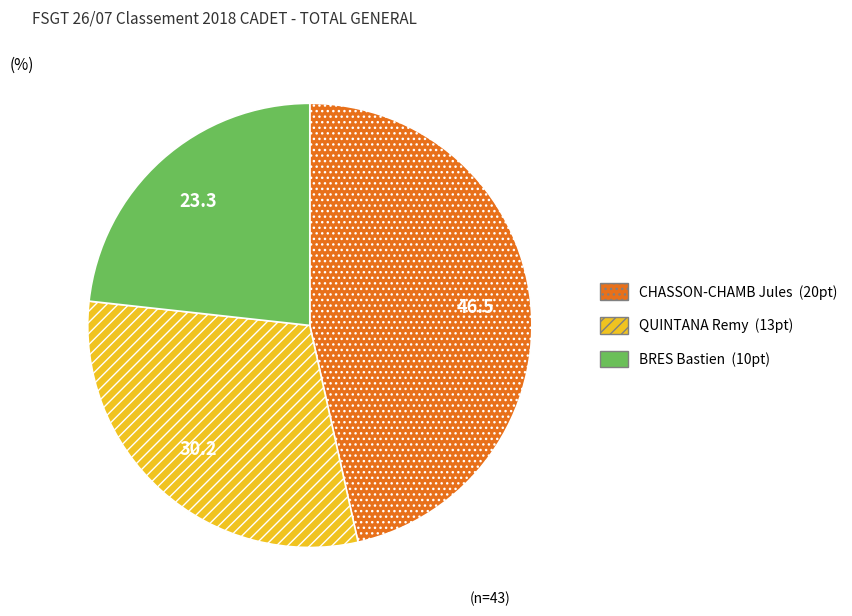

Rank the categories by value from highest to lowest.

CHASSON-CHAMB Jules, QUINTANA Remy, BRES Bastien